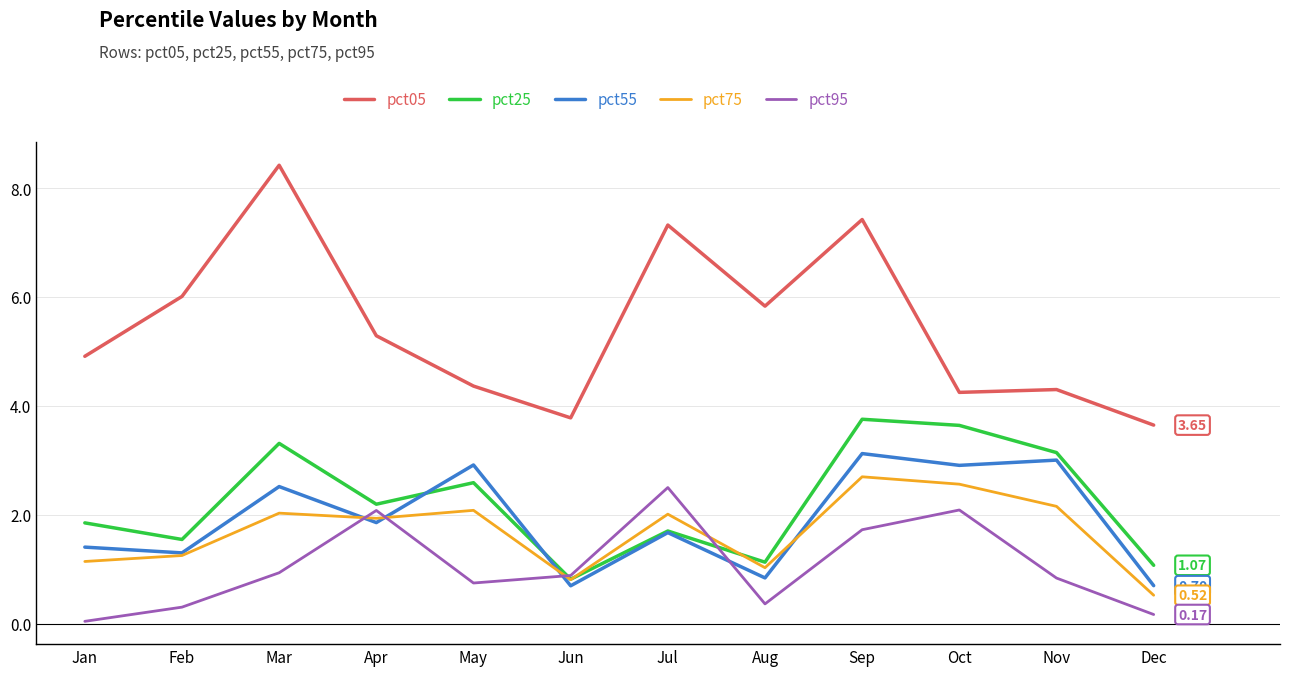

The pct55 series shows 1.9 at Apr. True or false?

True